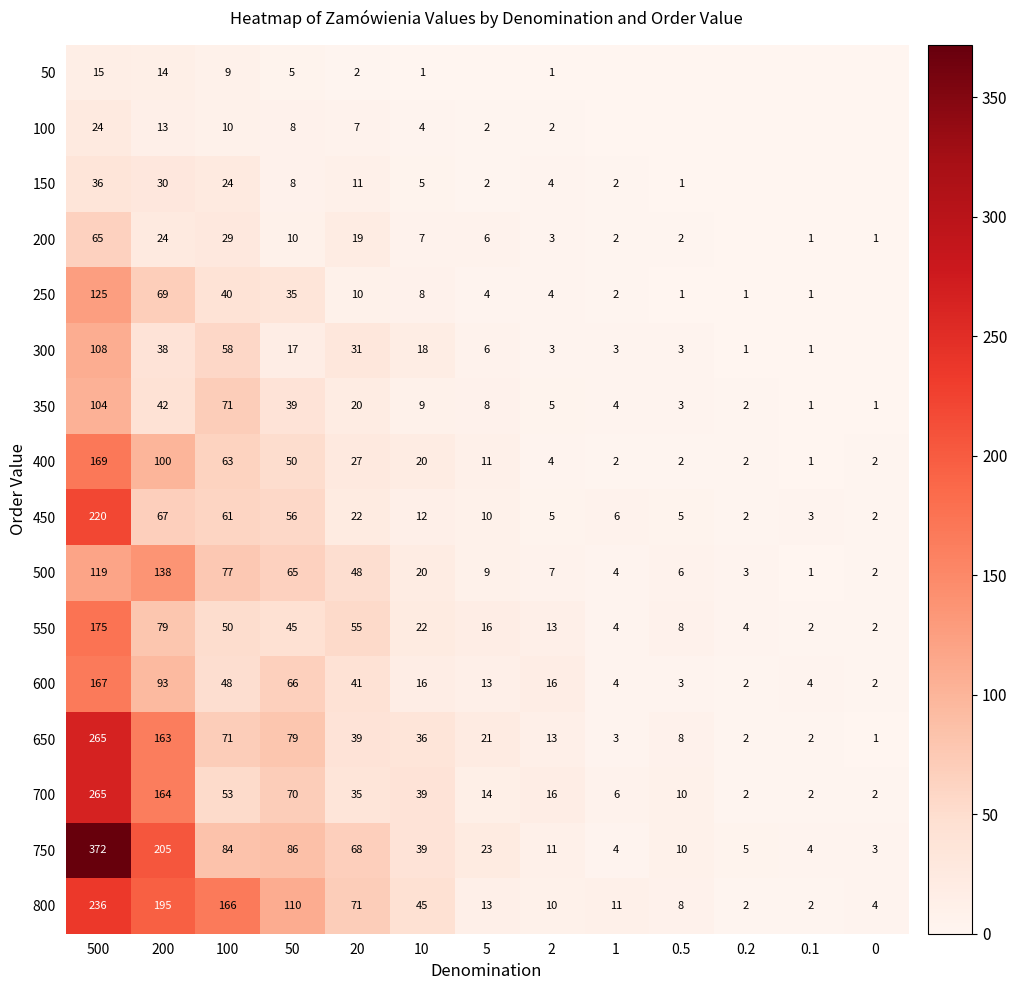

Between 50 and 20, which series saw the biggest shift?

650